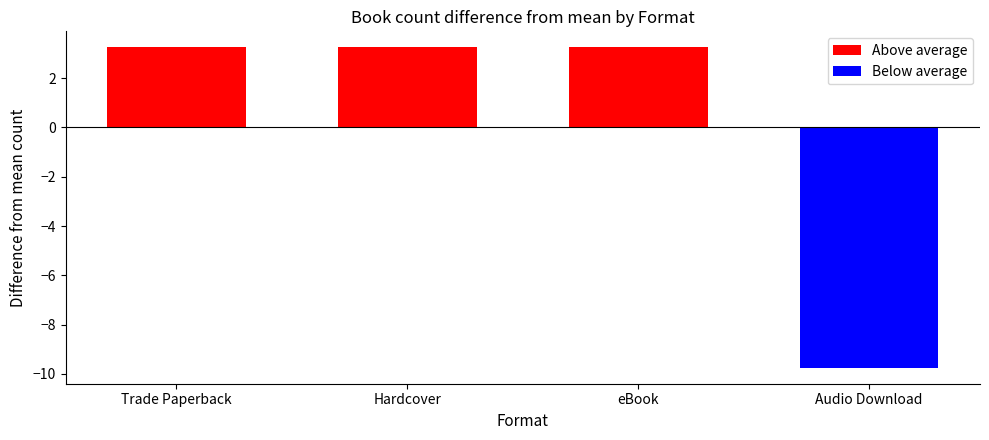

How many negative values are there?

1